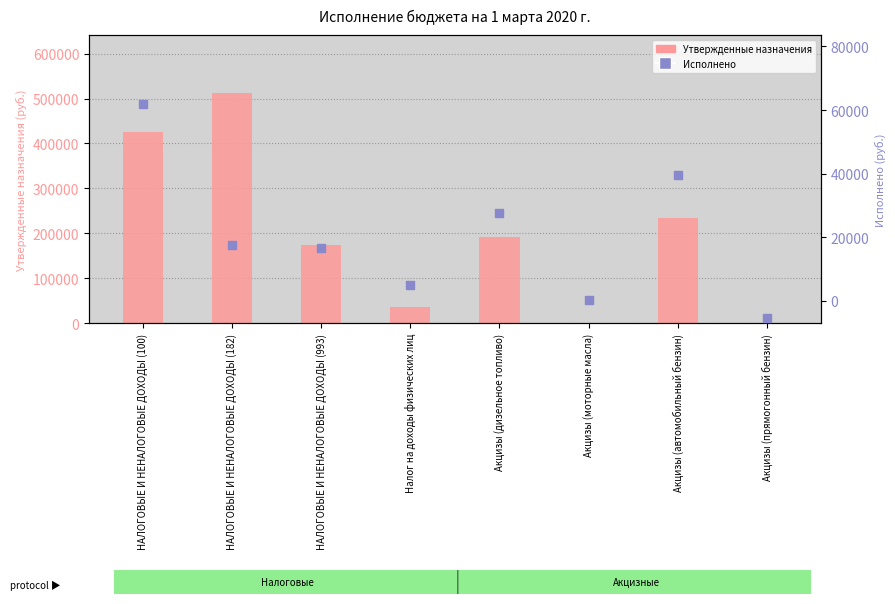

Which series has the largest Y range (max minus min)?

Утвержденные назначения